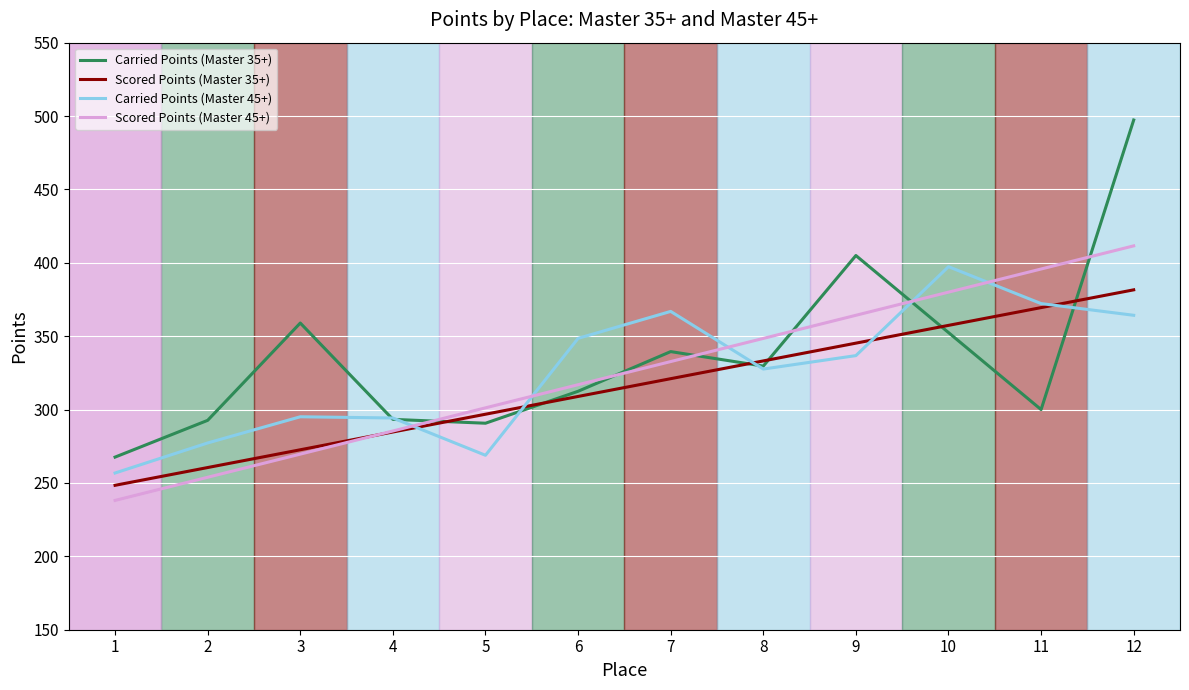

True or false: Scored Points (Master 35+) and Carried Points (Master 45+) intersect in this chart.

True